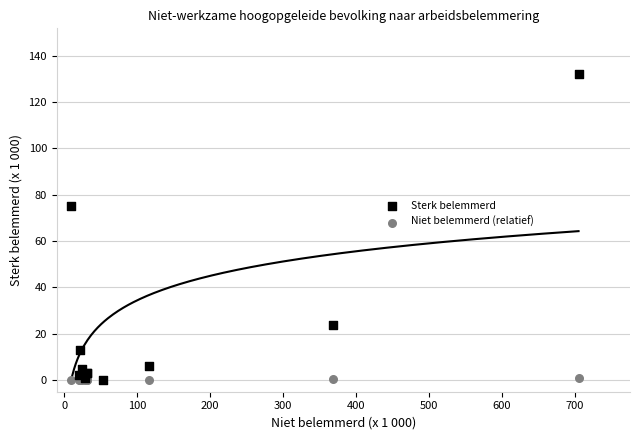

What are all the series names shown in the legend?

Sterk belemmerd, Niet belemmerd (relatief)